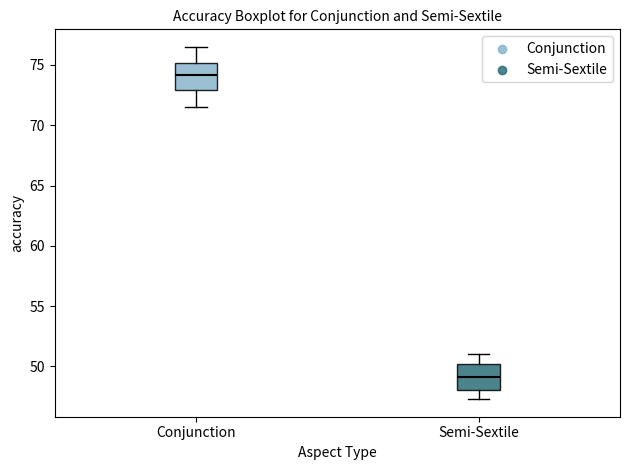

Reading left to right, transcribe this box plot: for each box, give where its median line is, the range the box spans, and where its two whiskers end, as read against the y-axis. The values are not printed on the chart, so give them approximately, as read against the axis.

Conjunction: median 74.0, box 73.0 to 75.0, whiskers 71.5 to 76.5
Semi-Sextile: median 49.0, box 48.0 to 50.0, whiskers 47.5 to 51.0